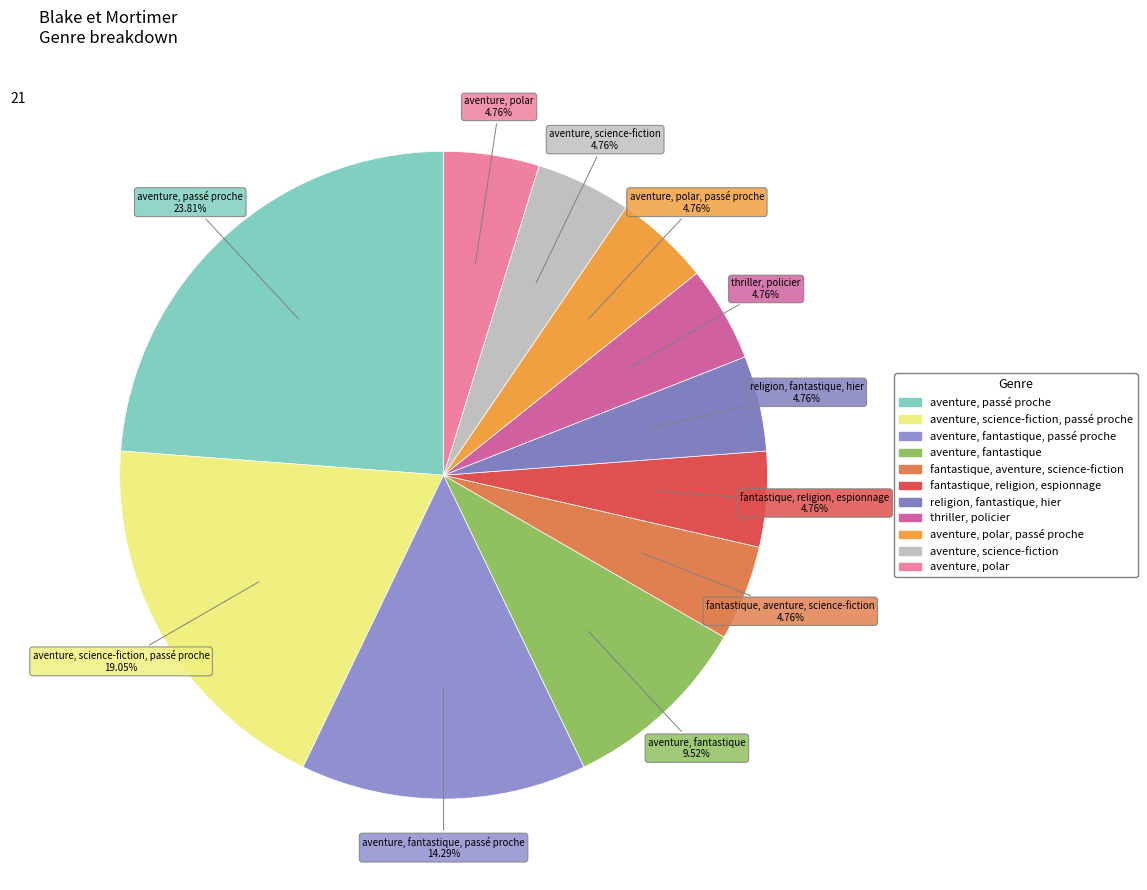

Count the number of slices in the pie.

11